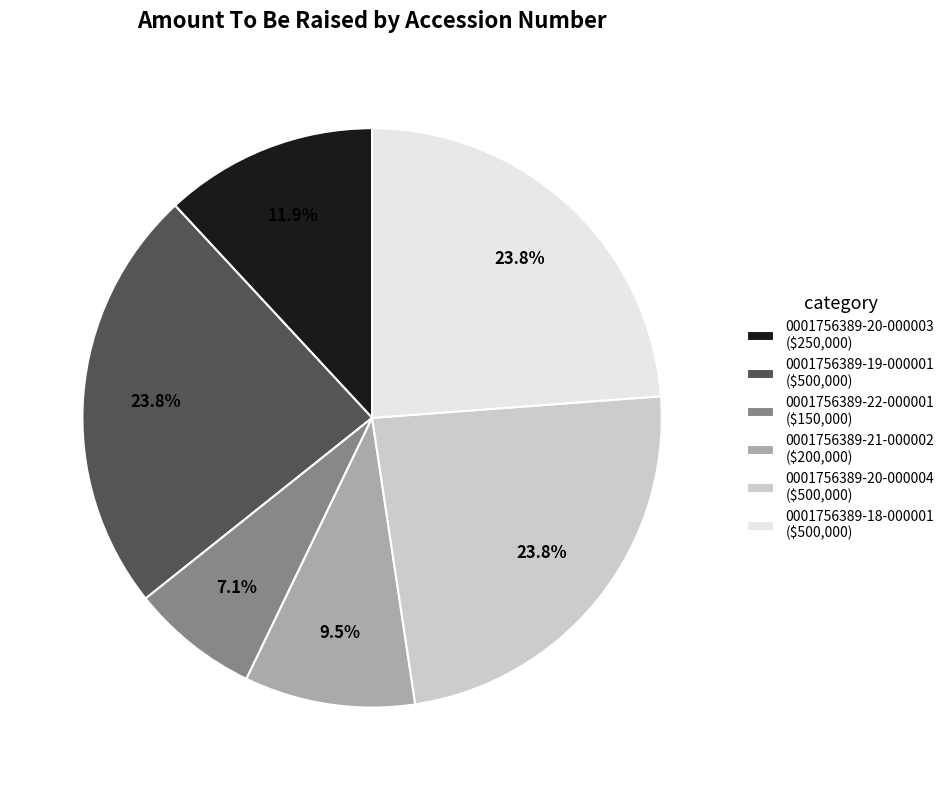

Does 0001756389-22-000001 ($150,000) represent more than half of the total?

No